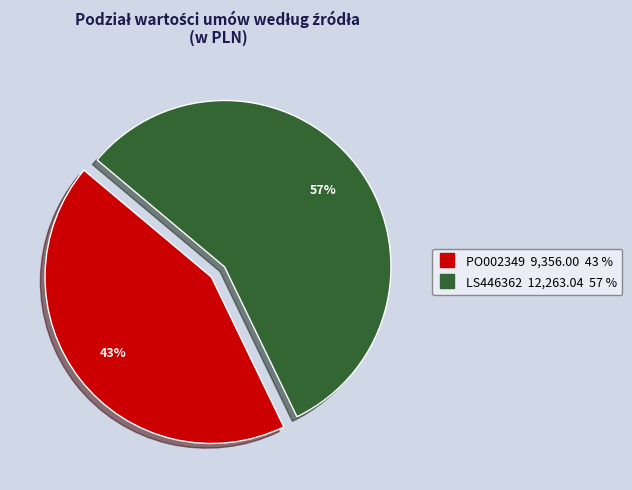

Approximately how many times larger is the value at LS446362 compared to PO002349?

1.3